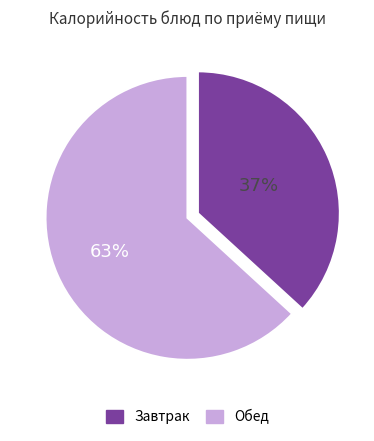

To the nearest percent, what is the average slice percentage?

50%